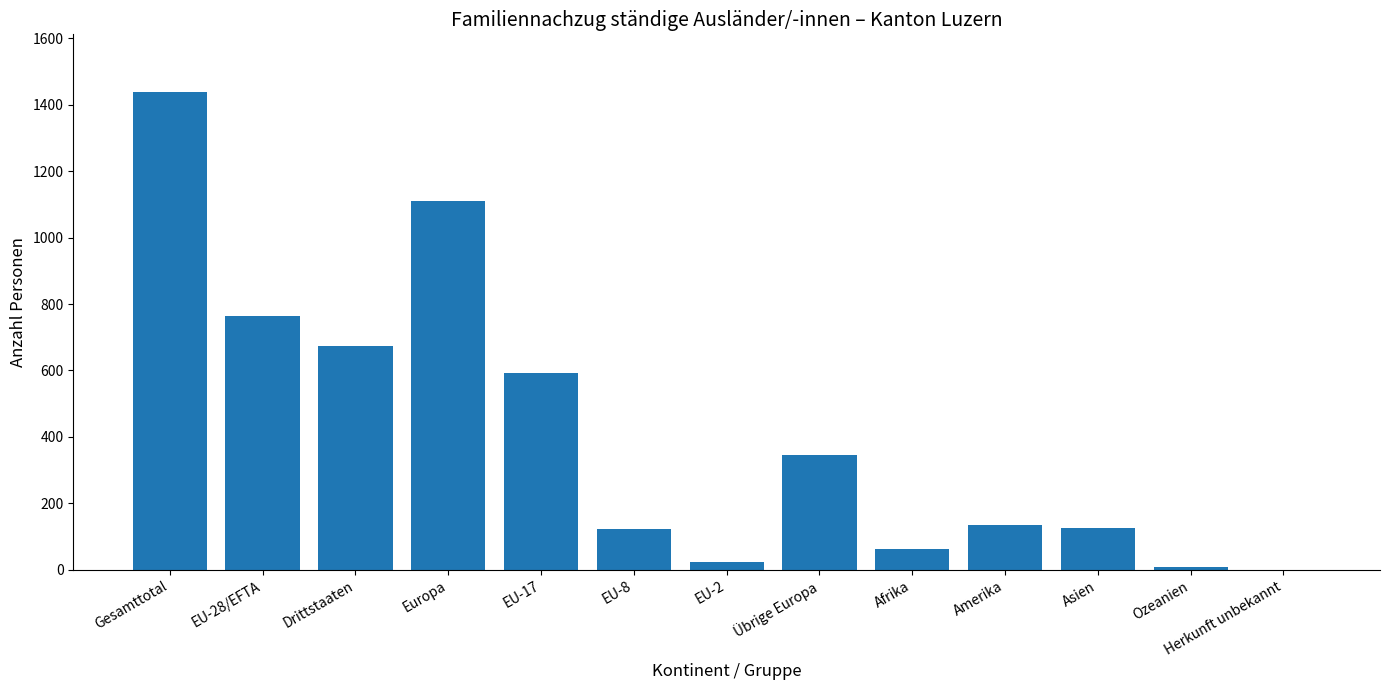

What is the sum of the values at Europa and Amerika?

1243